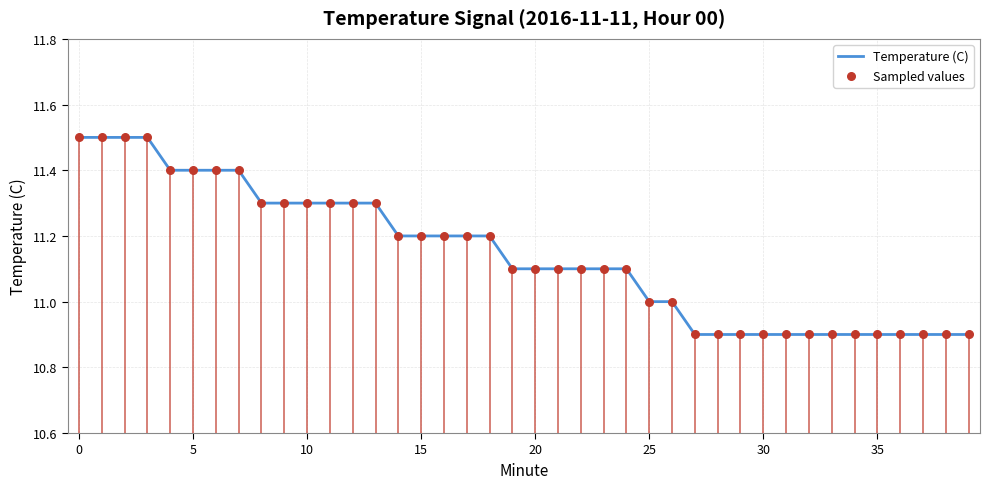

What is the change in value from 2 to 33?

-0.6